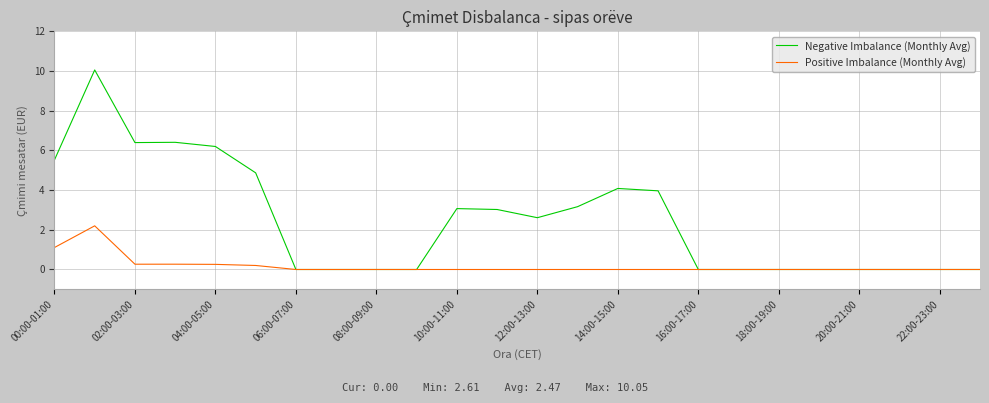

Which series has the largest total across all categories?

Negative Imbalance (Monthly Avg)